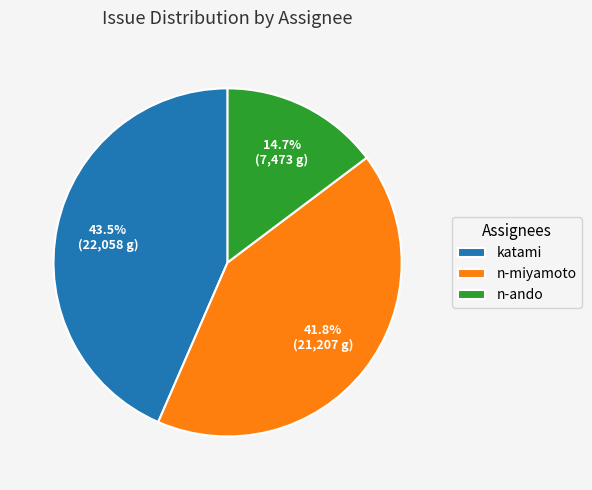

Is there any slice that represents more than half of the pie?

No